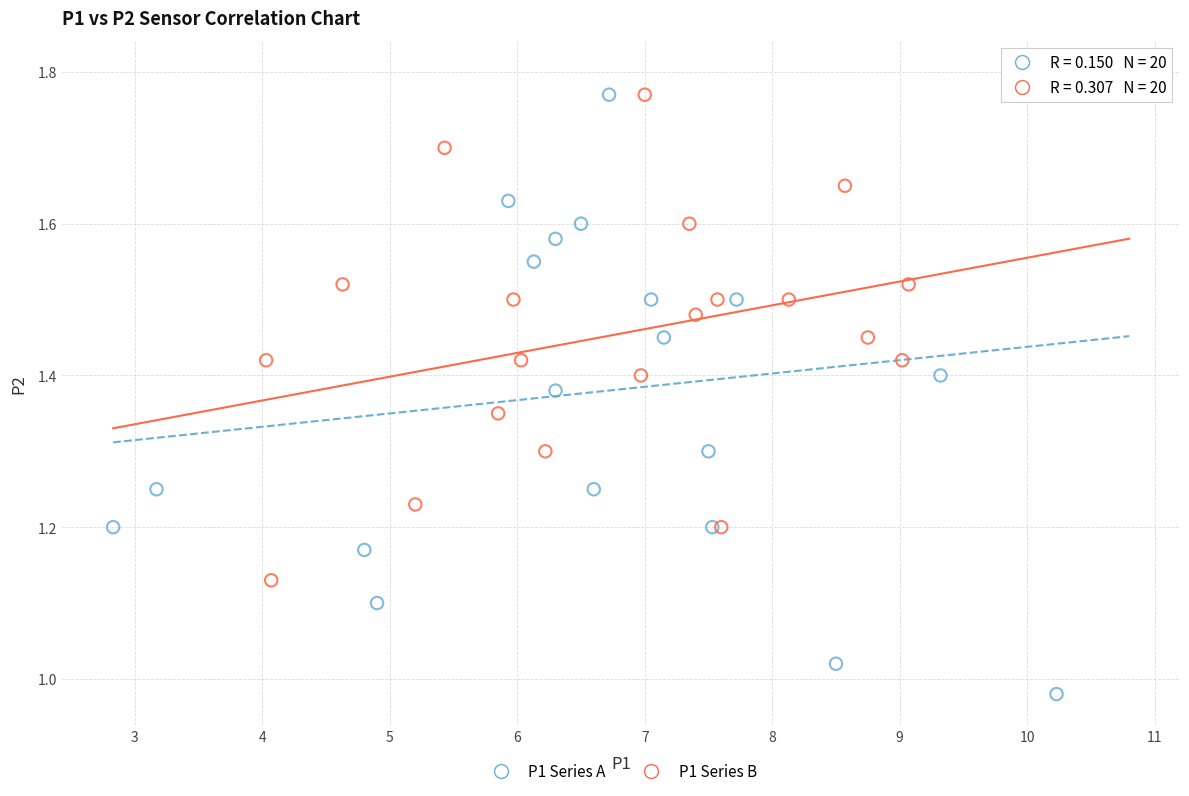

Which series has the widest spread of Y values?

P1 Series A